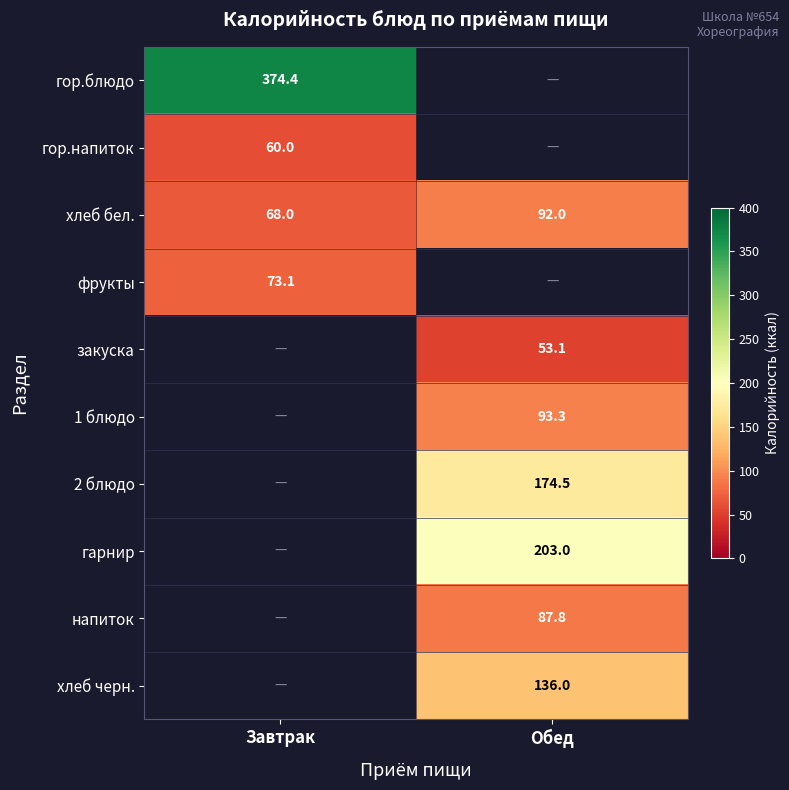

The напиток series shows 87.8 at Обед. True or false?

True